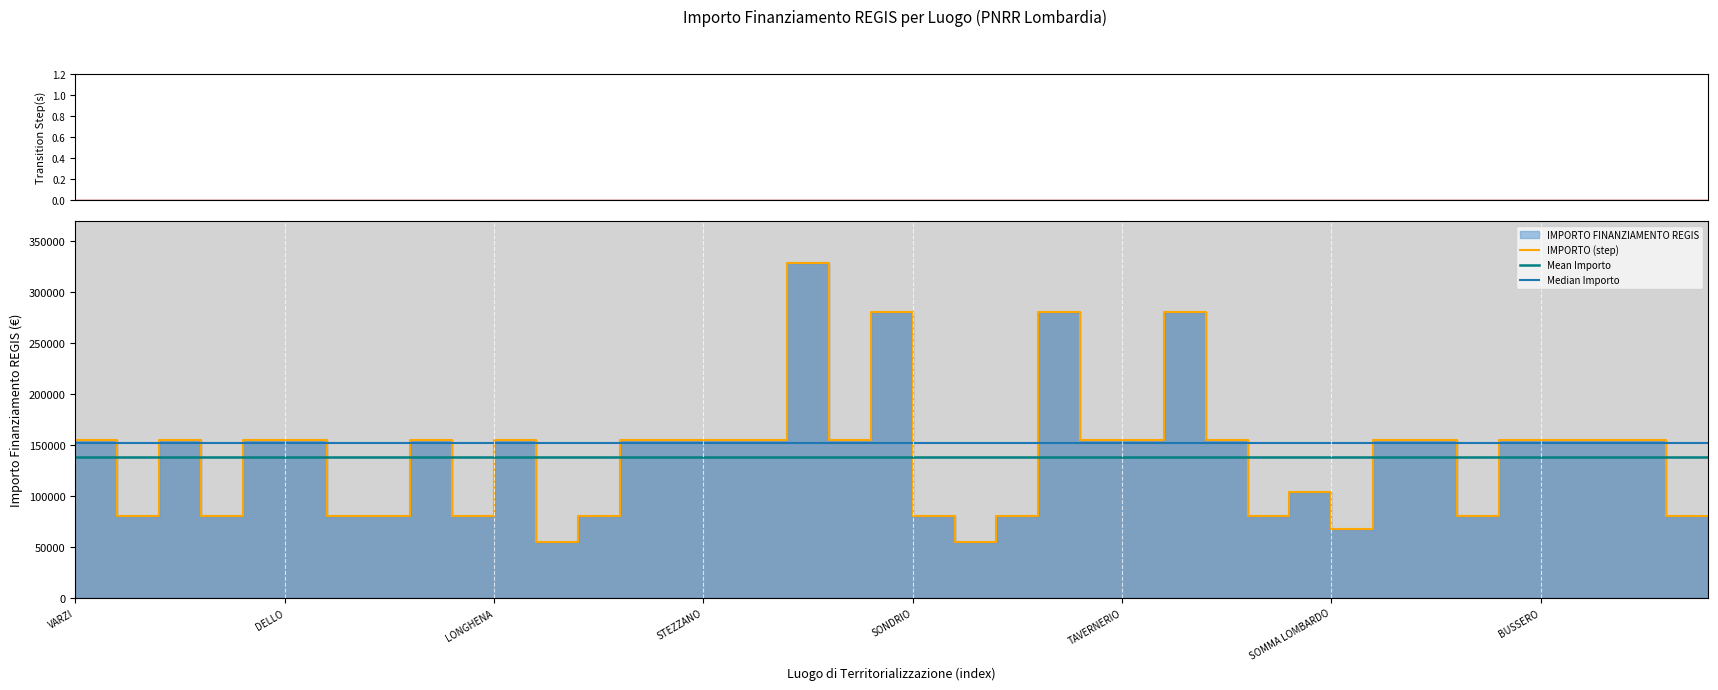

What is the change in value from SONDRIO to OGGIONO?

-125698